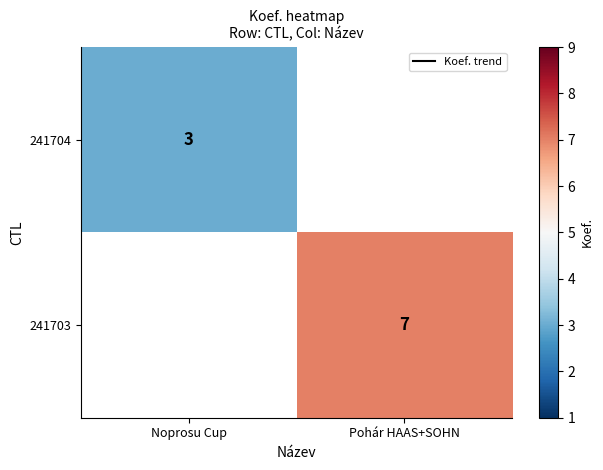

The value of 241704 at Noprosu Cup is 3.0. True or false?

True